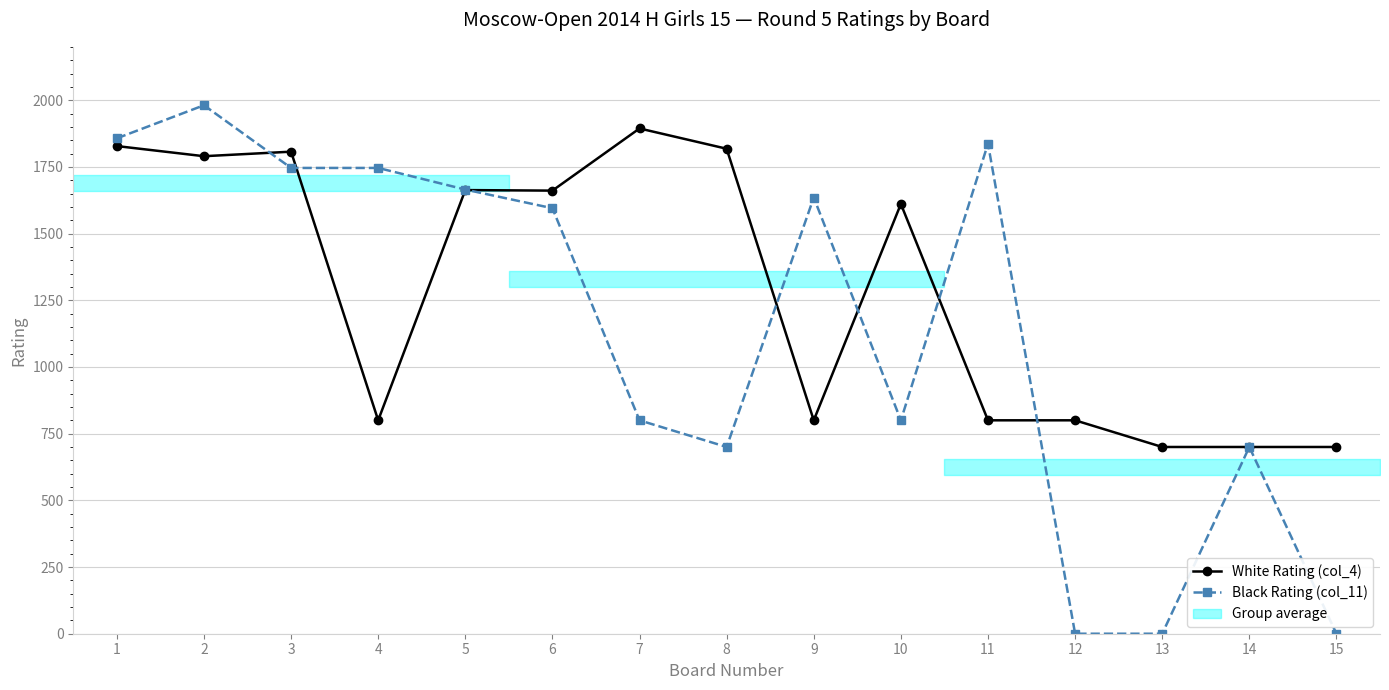

What is the sum of all White Rating (col_4) values?

19372